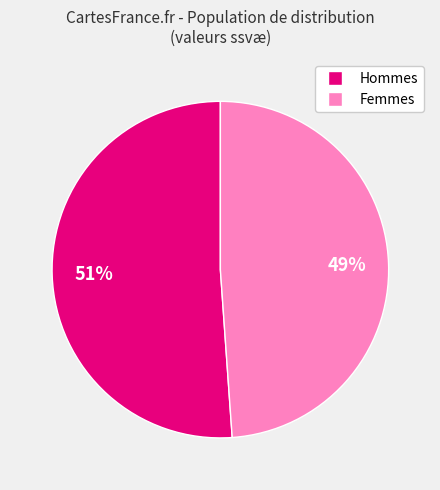

To the nearest percent, what is the average slice percentage?

50%